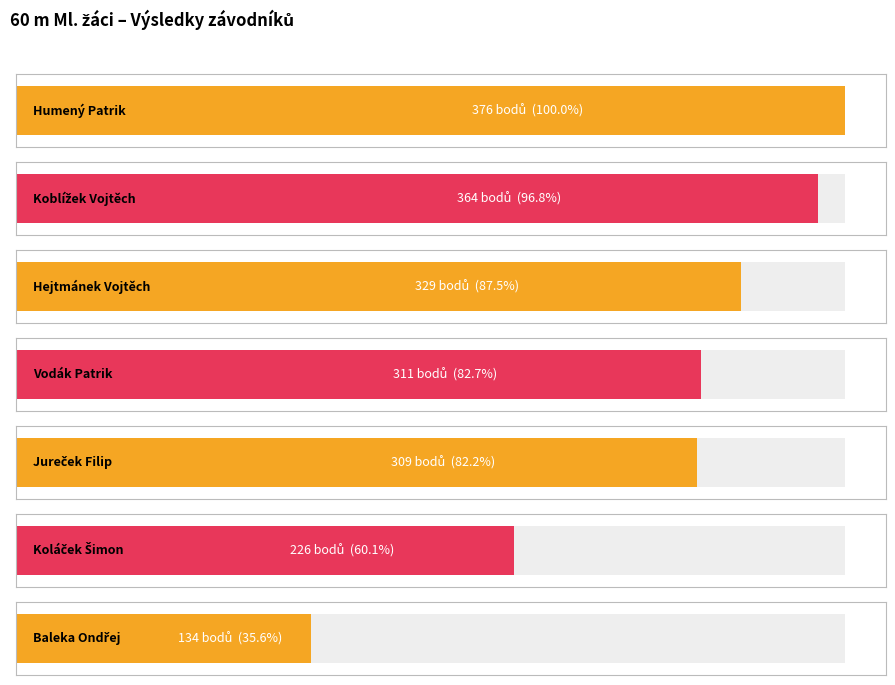

What is the label of the 4th bar from the right?

Vodák Patrik